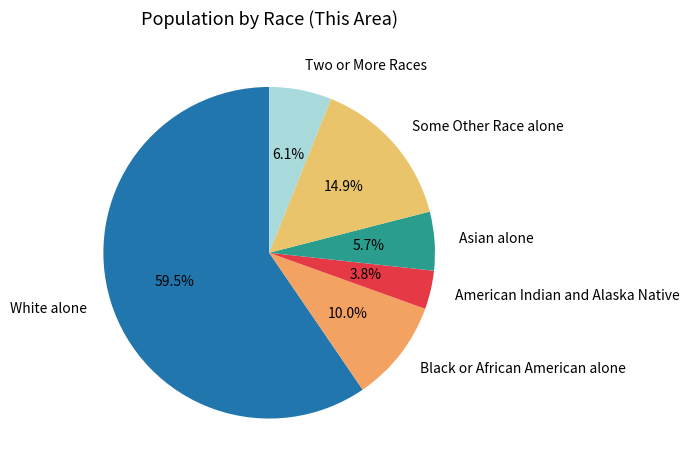

To the nearest percent, what is the difference between the Asian alone and Some Other Race alone slice percentages?

9%